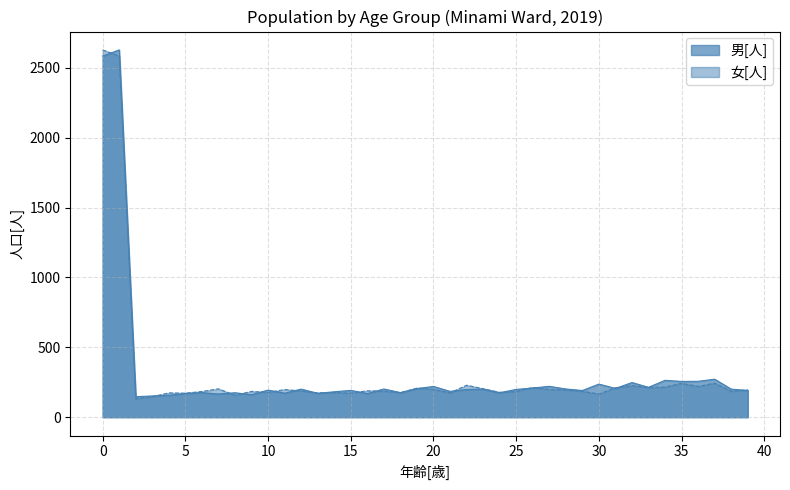

How many lines are shown in the chart?

2